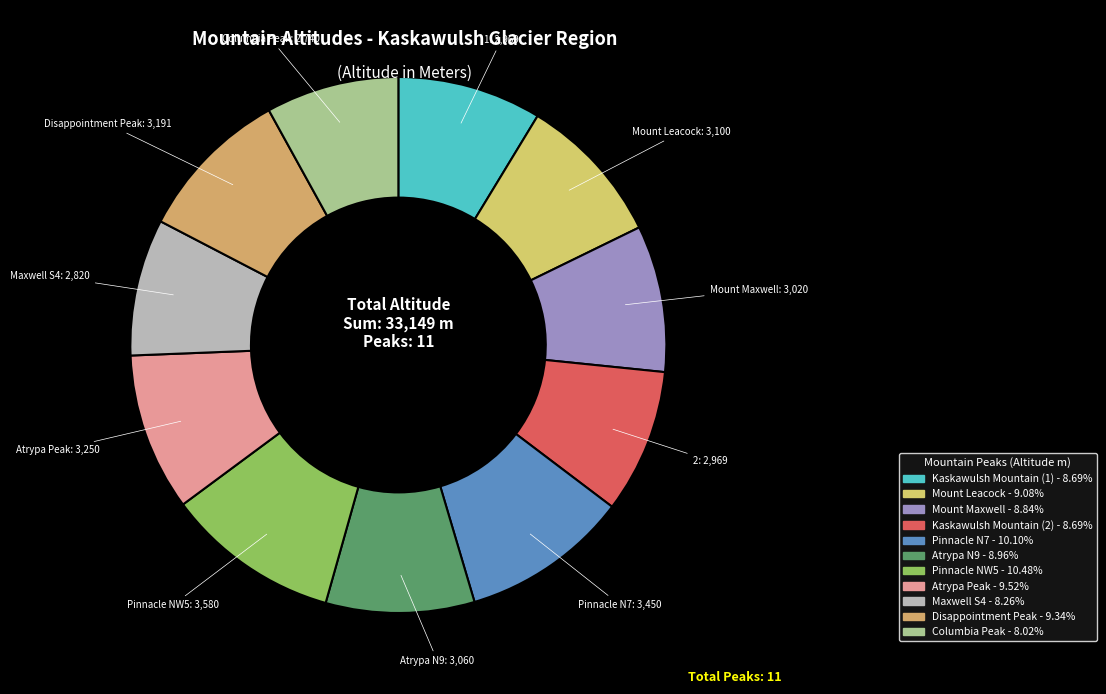

Rank the categories by value from highest to lowest.

Pinnacle NW5, Pinnacle N7, Atrypa Peak, Disappointment Peak, Mount Leacock, Atrypa N9, Mount Maxwell, Kaskawulsh Mountain (1), Kaskawulsh Mountain (2), Maxwell S4, Columbia Peak